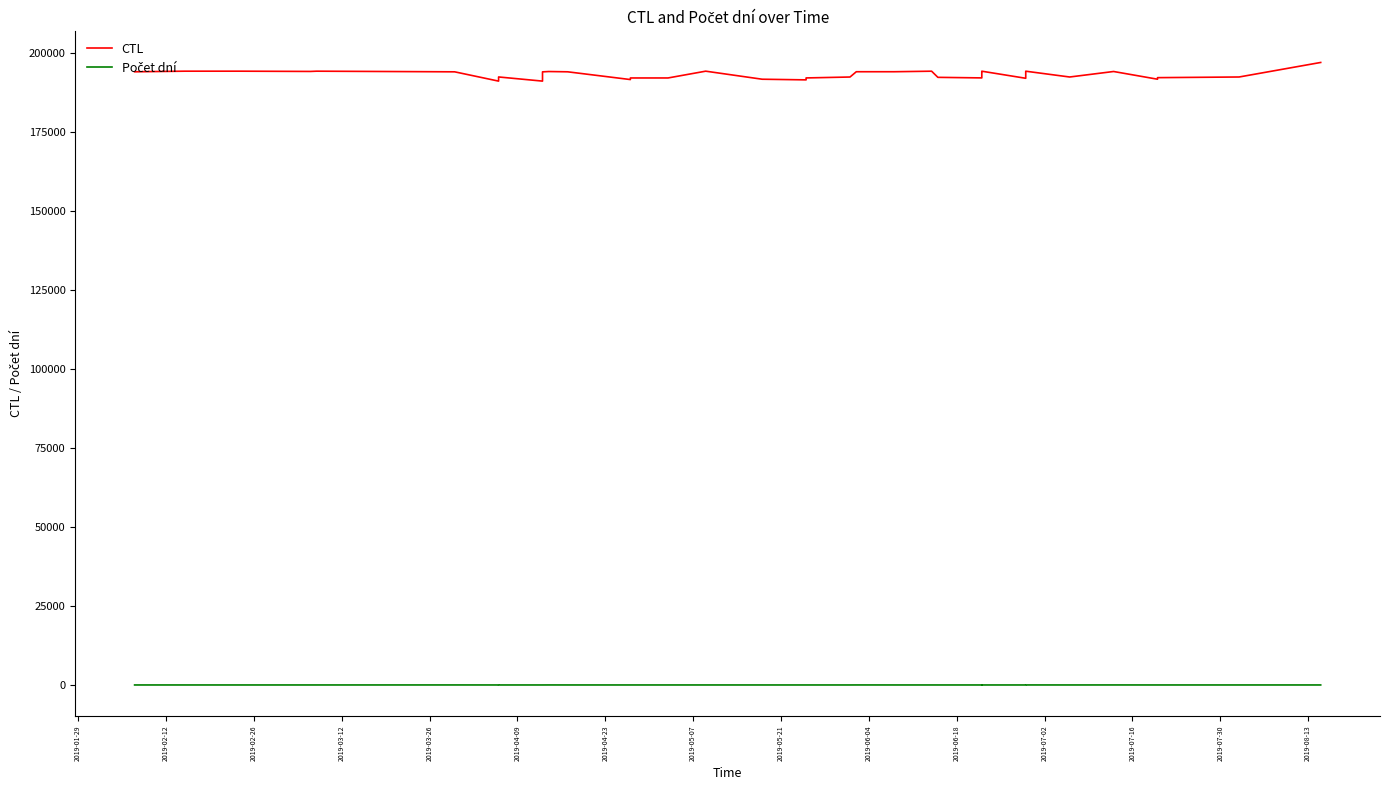

What is the average value of the Počet dní series?

3